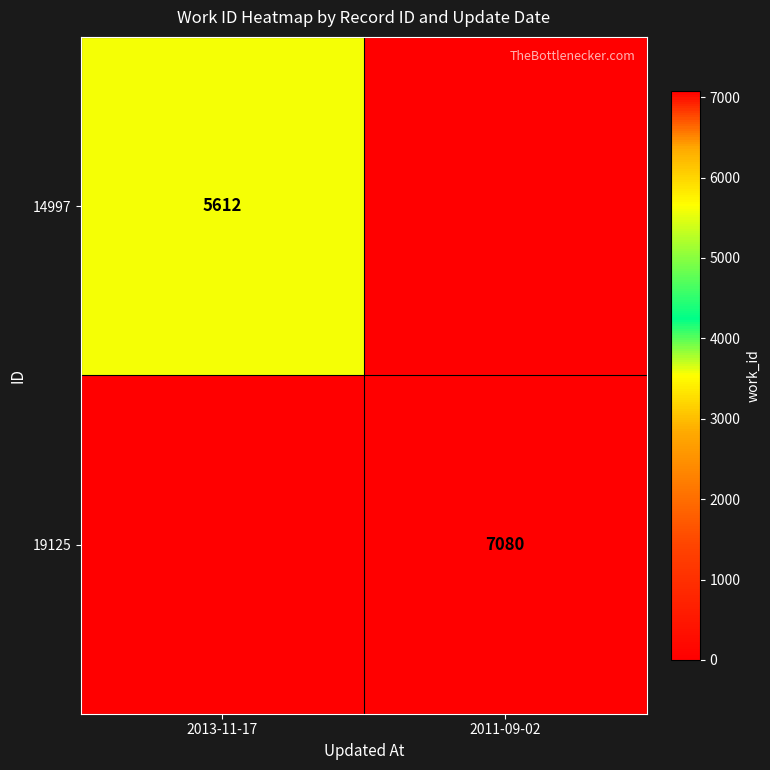

Is it true that 19125 equals 2321 at 2011-09-02?

False